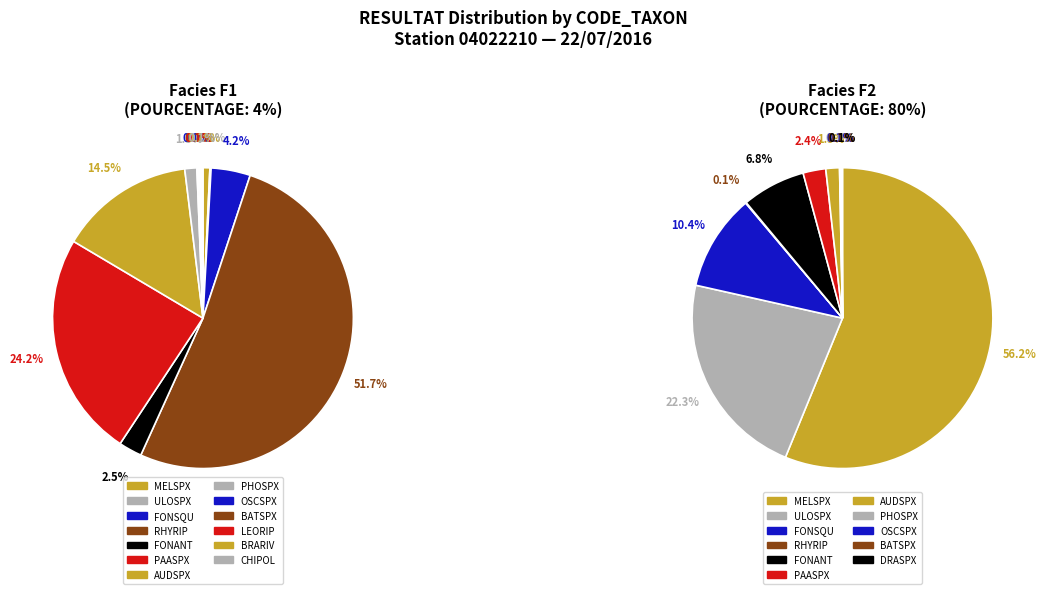

Between MELSPX and DRASPX, which series saw the biggest shift?

F2